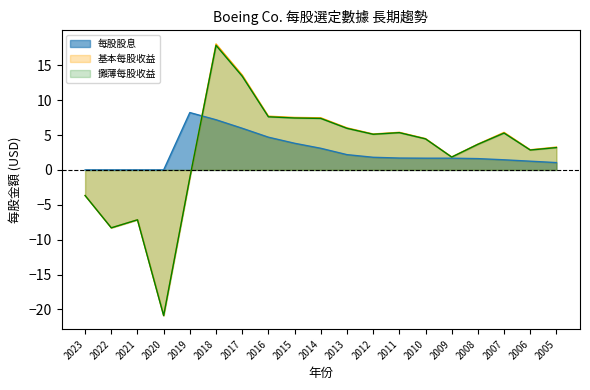

What is the difference between the 基本每股收益 values at 2009 and 2015?

5.7